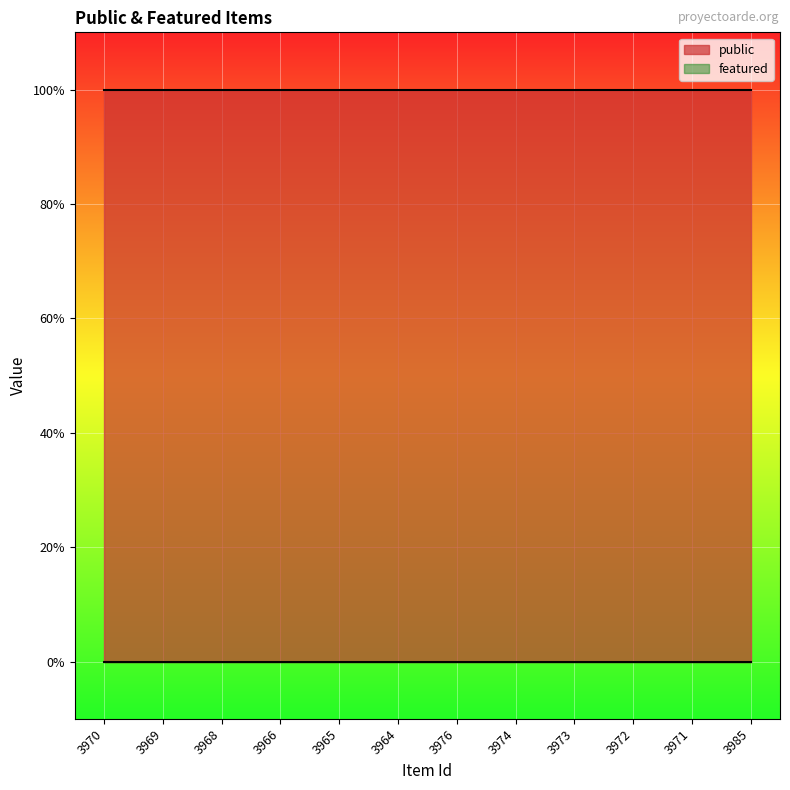

Which has a higher value, 3968 or 3966?

3968